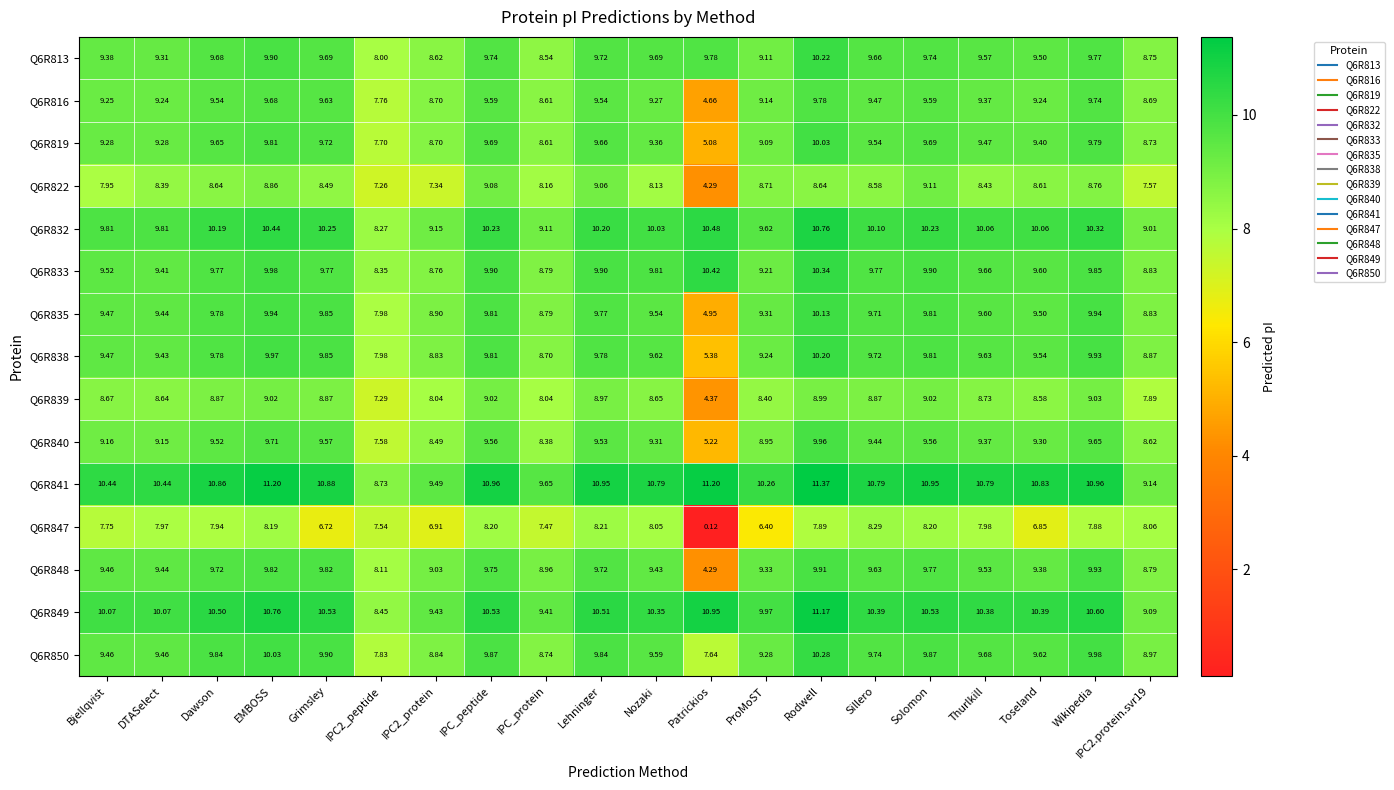

At which label does Q6R849 reach its peak?

Rodwell